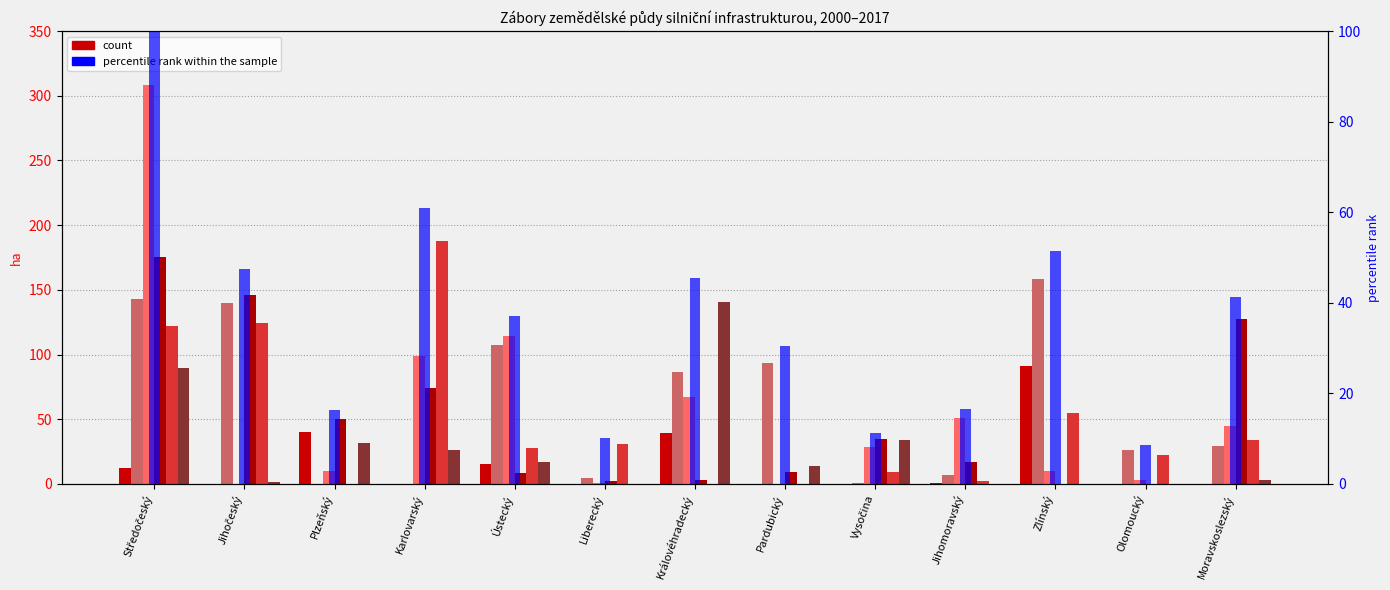

True or false: 2002 has a value of 18.7 at Středočeský.

False